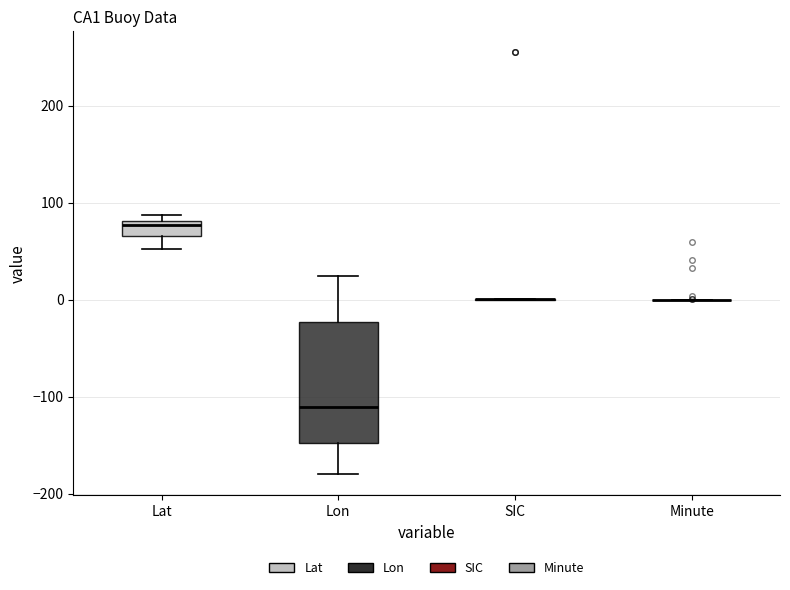

Comparing the boxes themselves (not the whiskers), which one is the tallest?

Lon